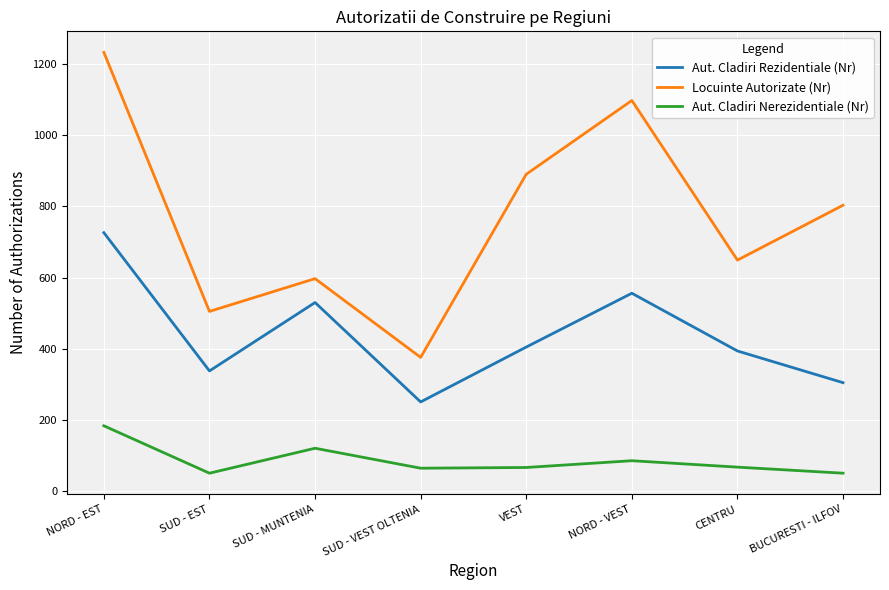

Rank the series by their average value, from lowest to highest.

Aut. Cladiri Nerezidentiale (Nr), Aut. Cladiri Rezidentiale (Nr), Locuinte Autorizate (Nr)